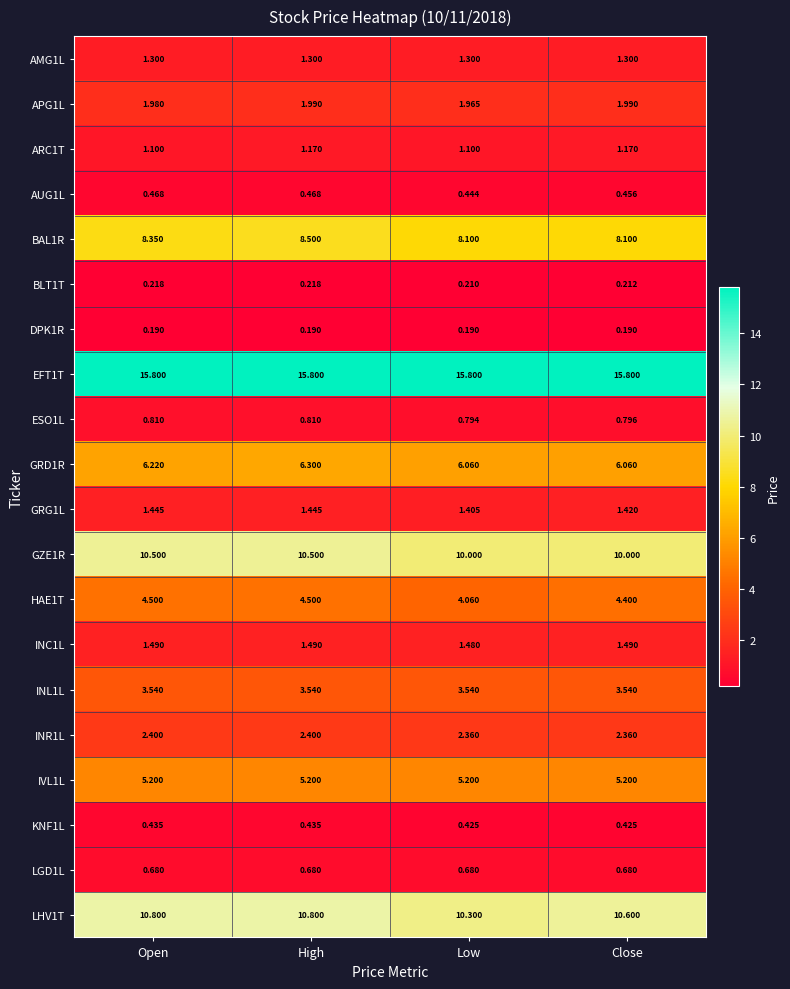

At which label does AUG1L reach its minimum?

Low